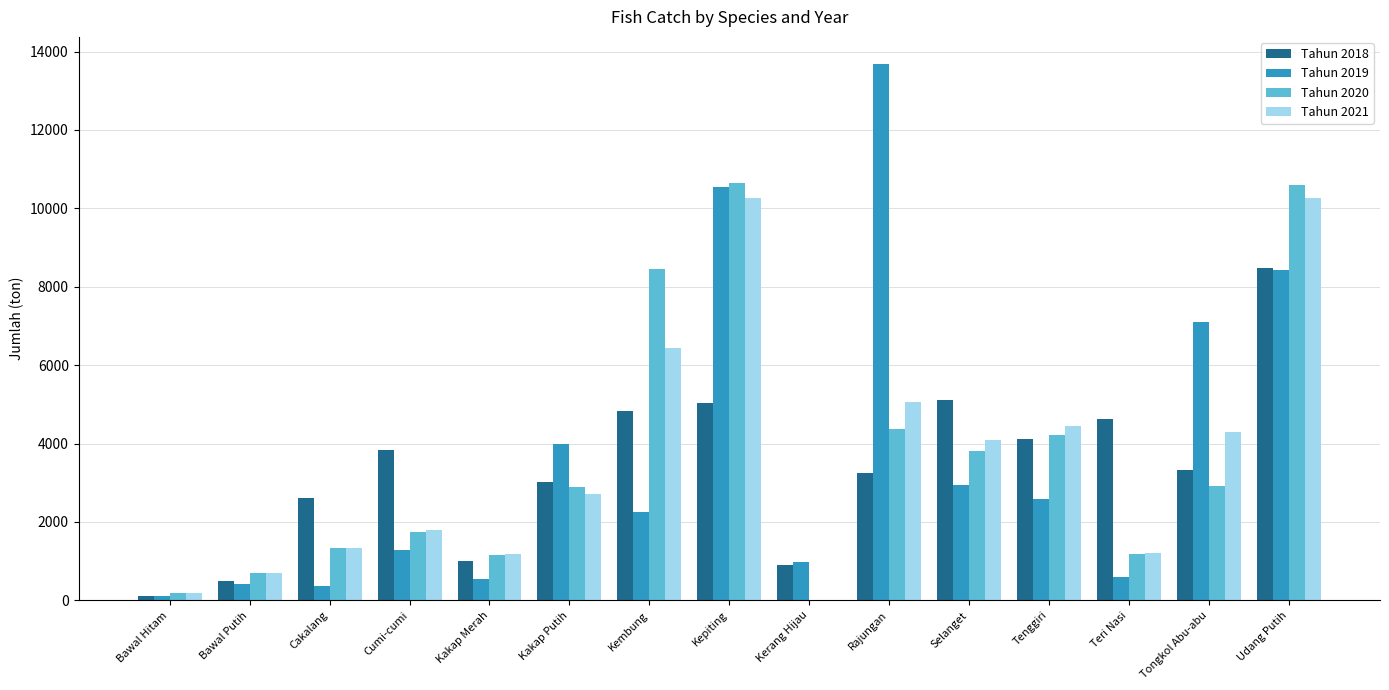

What is the spread (max minus min) of values at Teri Nasi?

4023.7